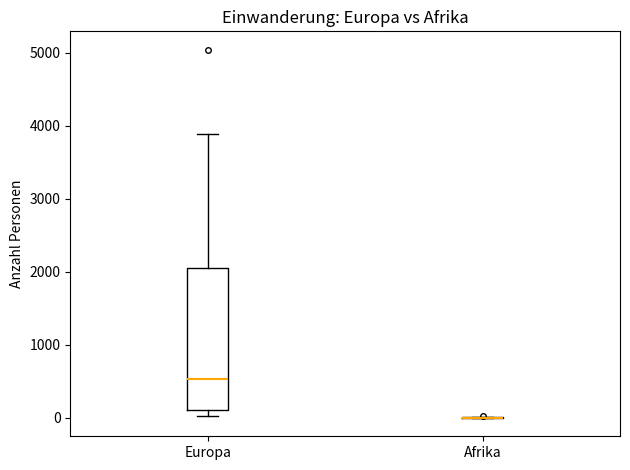

Reading left to right, read every box against the y-axis: the position of its median line, the range the box covers, and the ends of its whiskers. The values are not printed on the chart, so give them approximately, as read against the axis.

Europa: median 500, box 100 to 2000, whiskers 0 to 3900
Afrika: box collapsed to a line at 0, whiskers 0 to 0